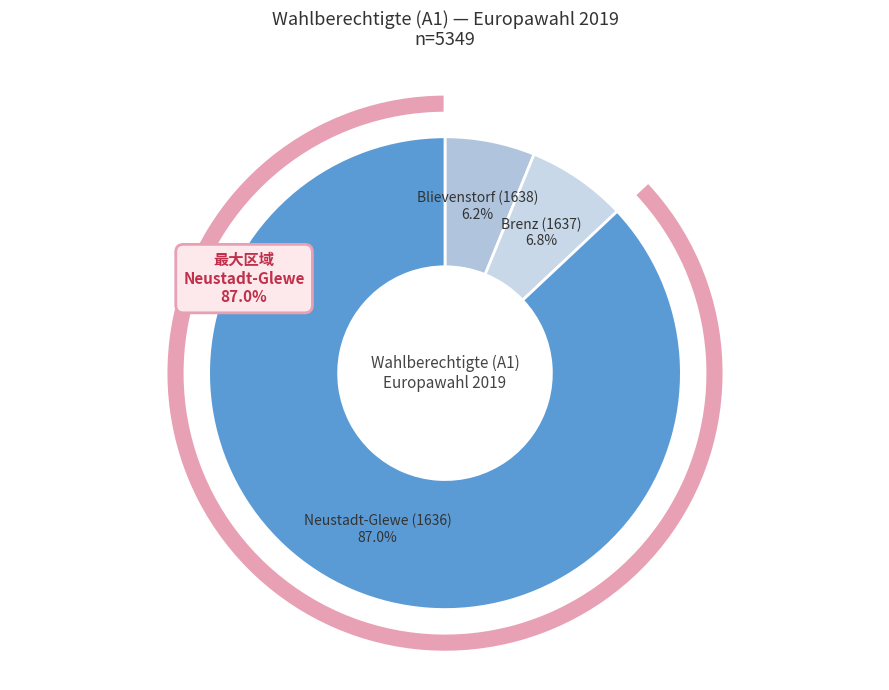

True or false: Neustadt-Glewe (1636) accounts for 93% of the total.

False